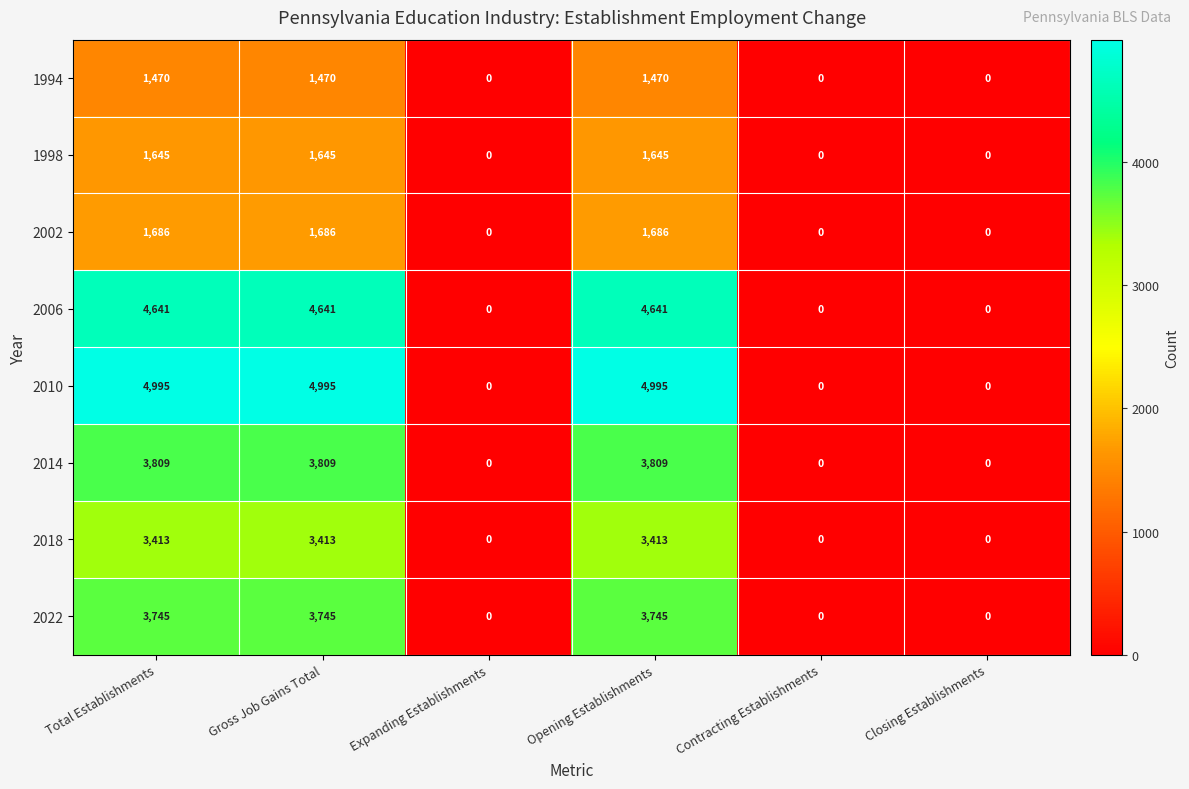

True or false: 2002 has a value of 0 at Expanding Establishments.

True